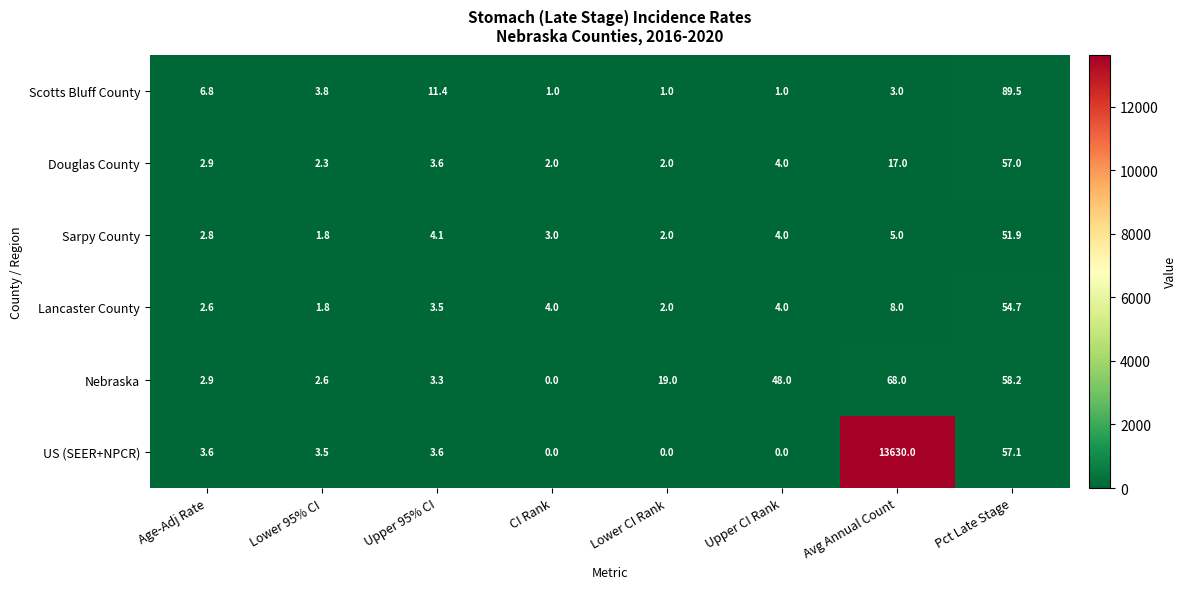

Which series has the largest total across all categories?

US (SEER+NPCR)